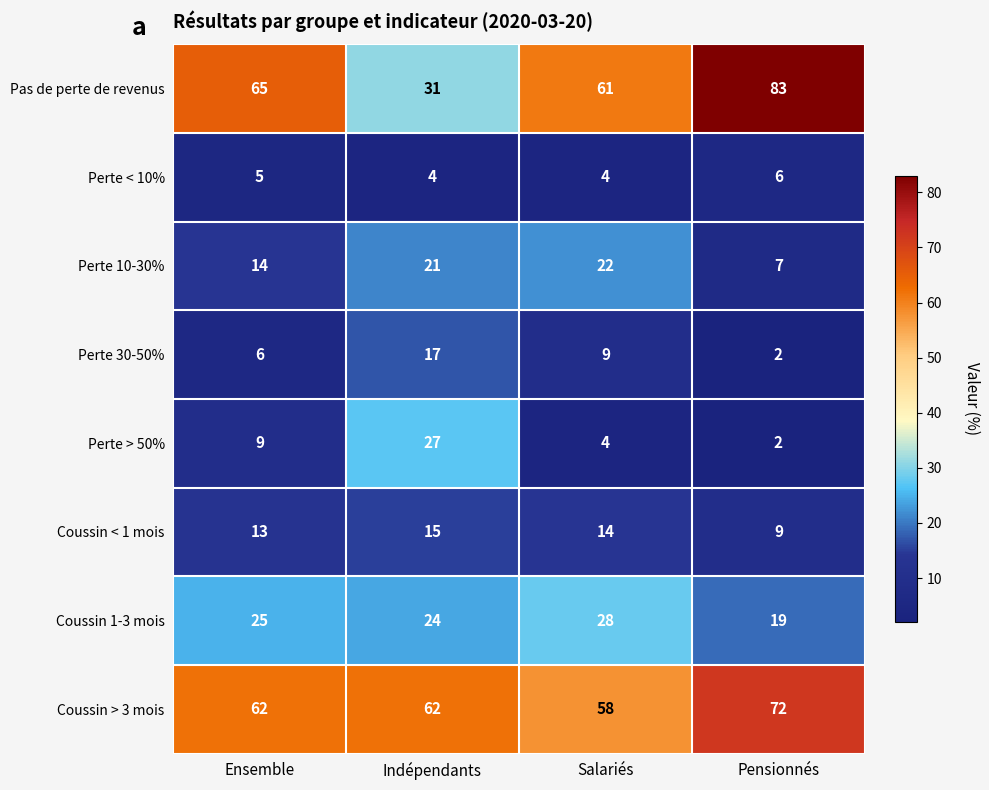

Count the Coussin > 3 mois values in the range 62 to 72.

3